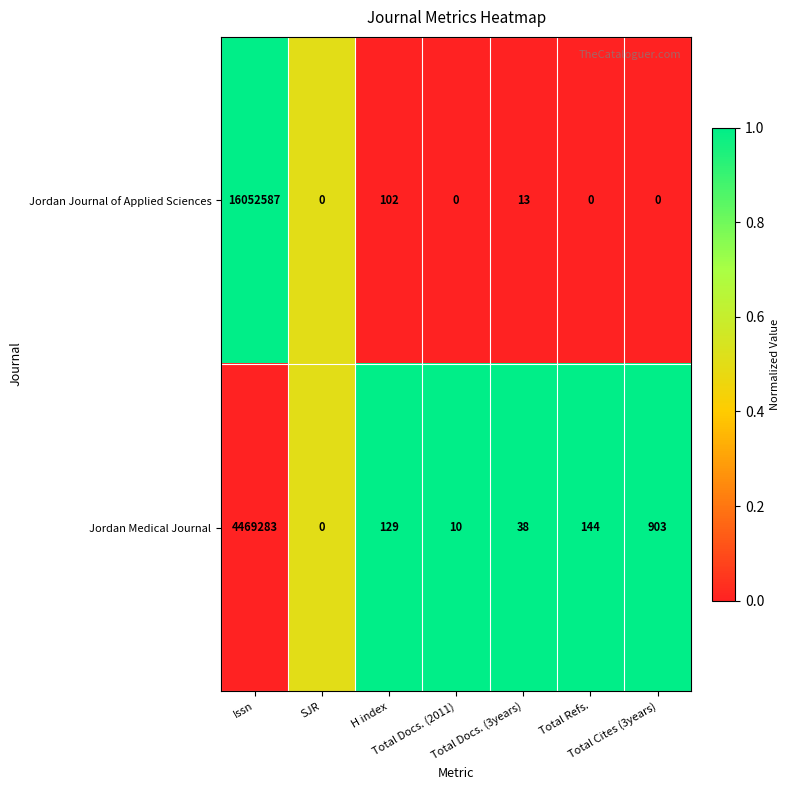

List the series in order of their peak value, lowest first.

Jordan Medical Journal, Jordan Journal of Applied Sciences